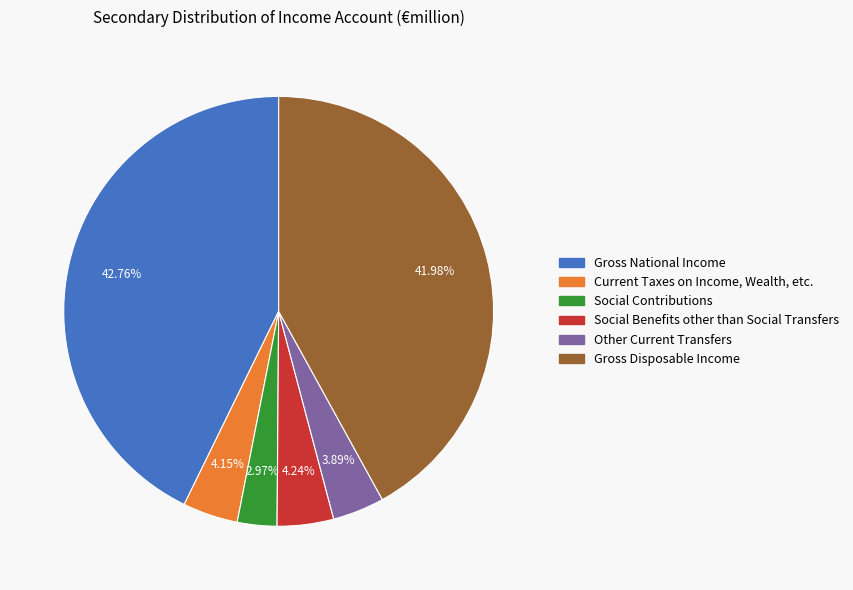

Is the sum of Current Taxes on Income, Wealth, etc. and Social Contributions greater than half?

No